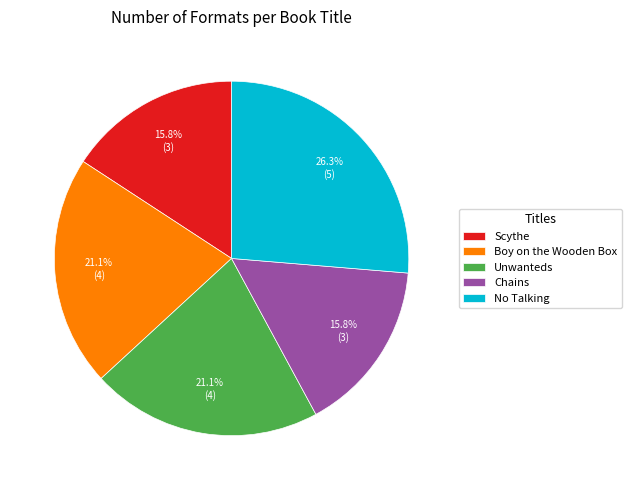

To the nearest percent, what is the combined percentage of Boy on the Wooden Box and No Talking?

47%